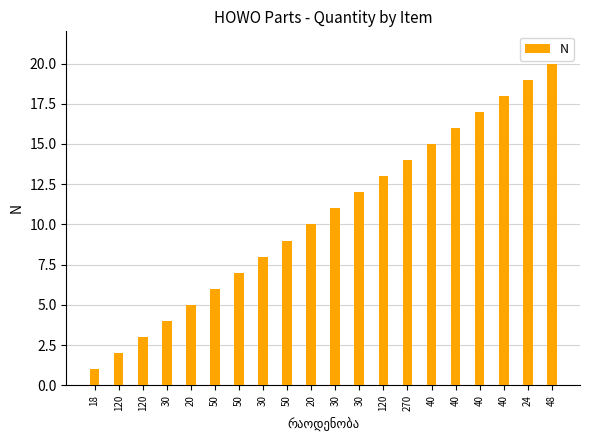

At which label does the data first exceed 11?

30